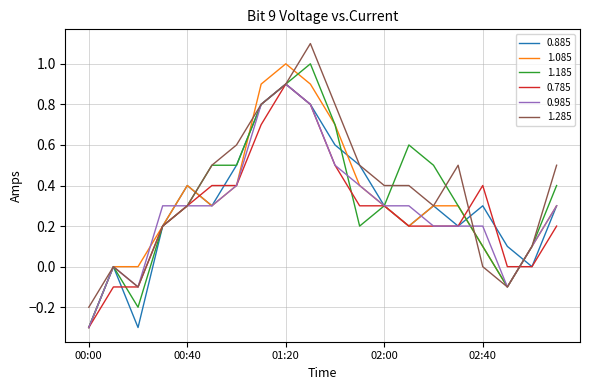

What is the greatest value displayed?

1.1